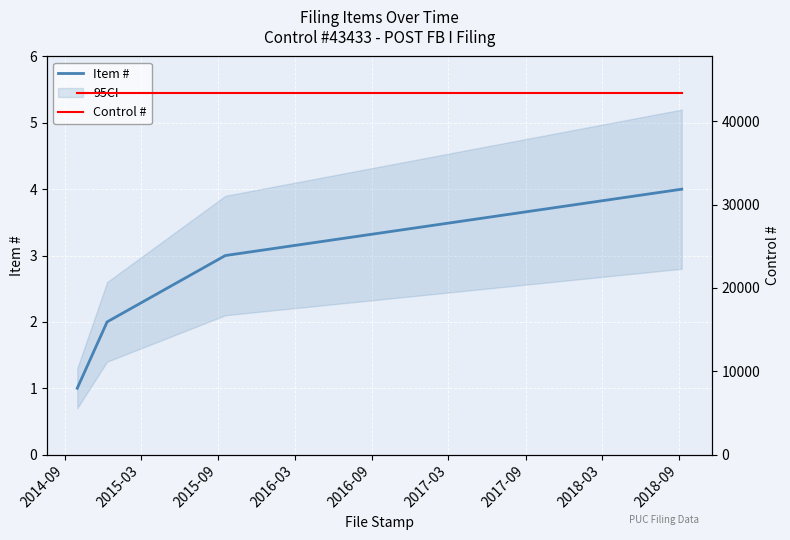

True or false: Item # has more than 2 interior local peaks.

False